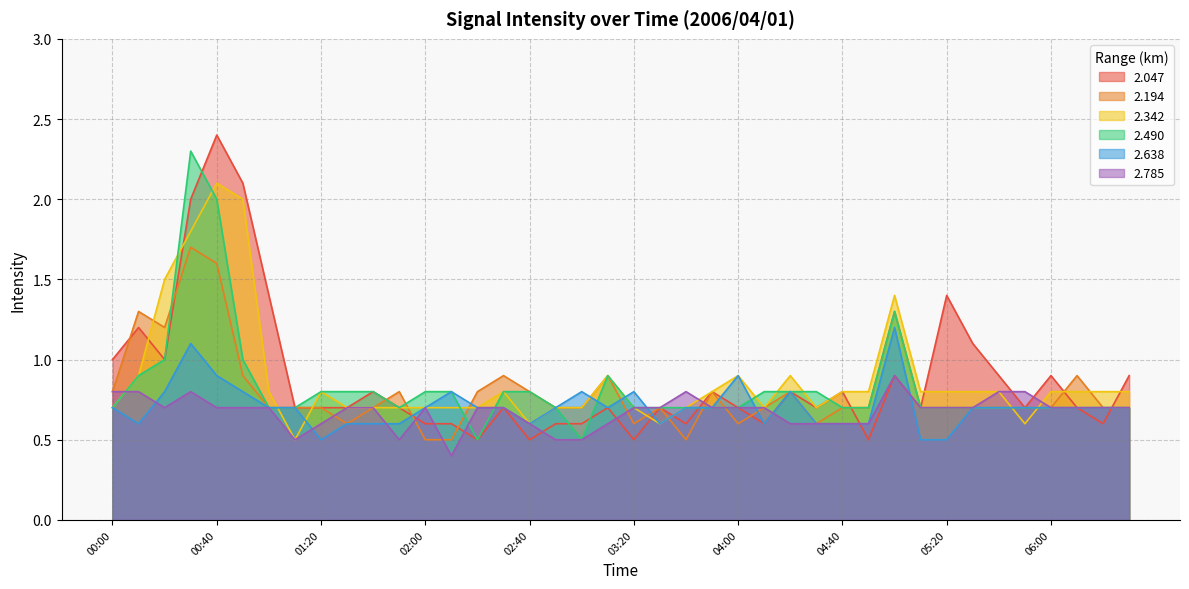

True or false: 2.490 has a value of 0.3 at 04:20.

False